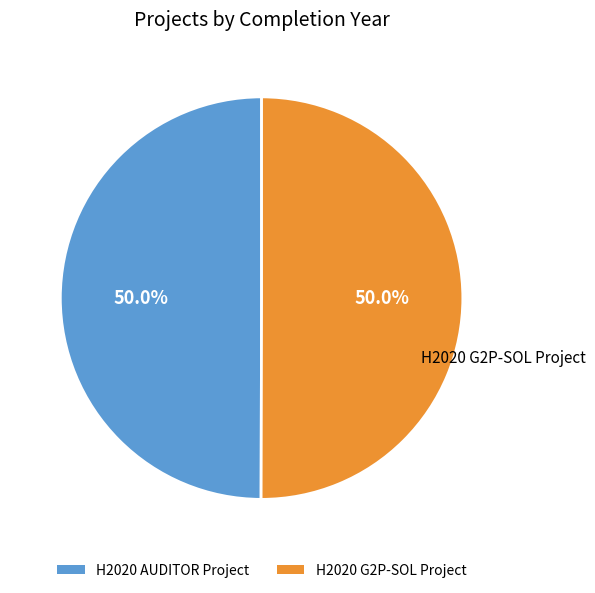

Combined, what portion of the pie is H2020 G2P-SOL Project and H2020 AUDITOR Project?

100.0%